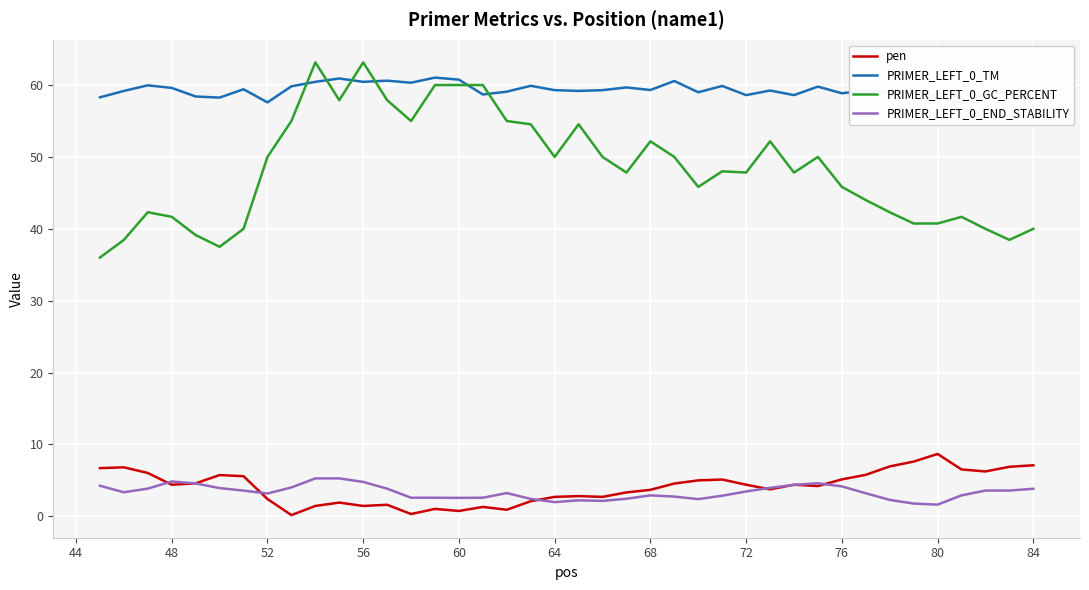

The value of PRIMER_LEFT_0_END_STABILITY at 48 is 7.9. True or false?

False